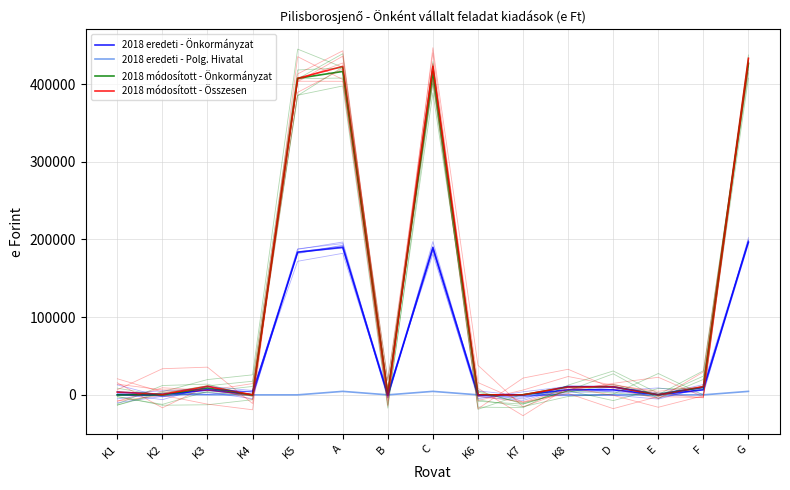

How many times do 2018 eredeti - Polg. Hivatal and 2018 módosított - Önkormányzat cross each other?

1